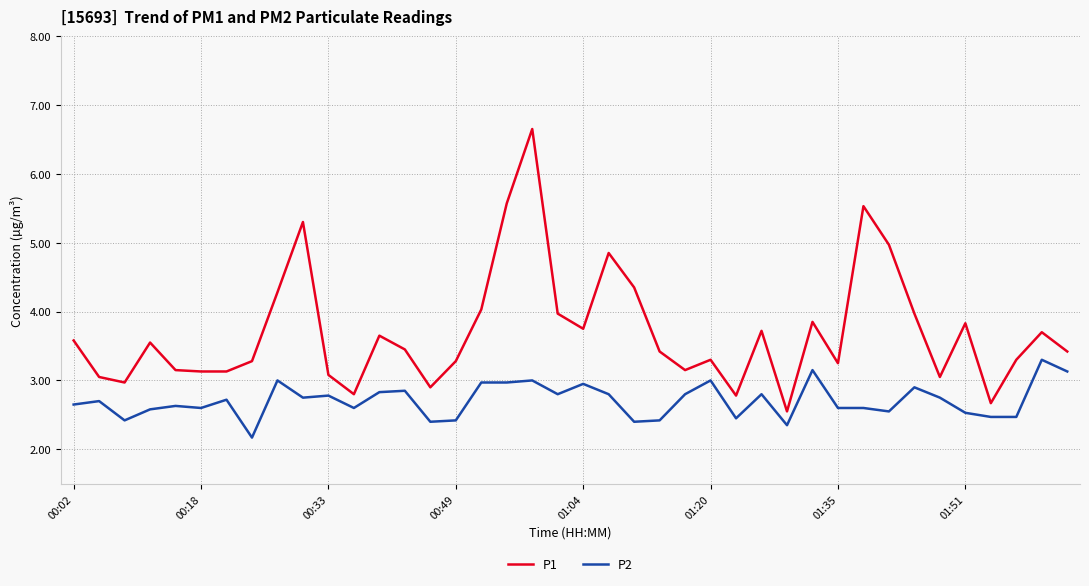

List the series in order of their overall mean, highest first.

P1, P2